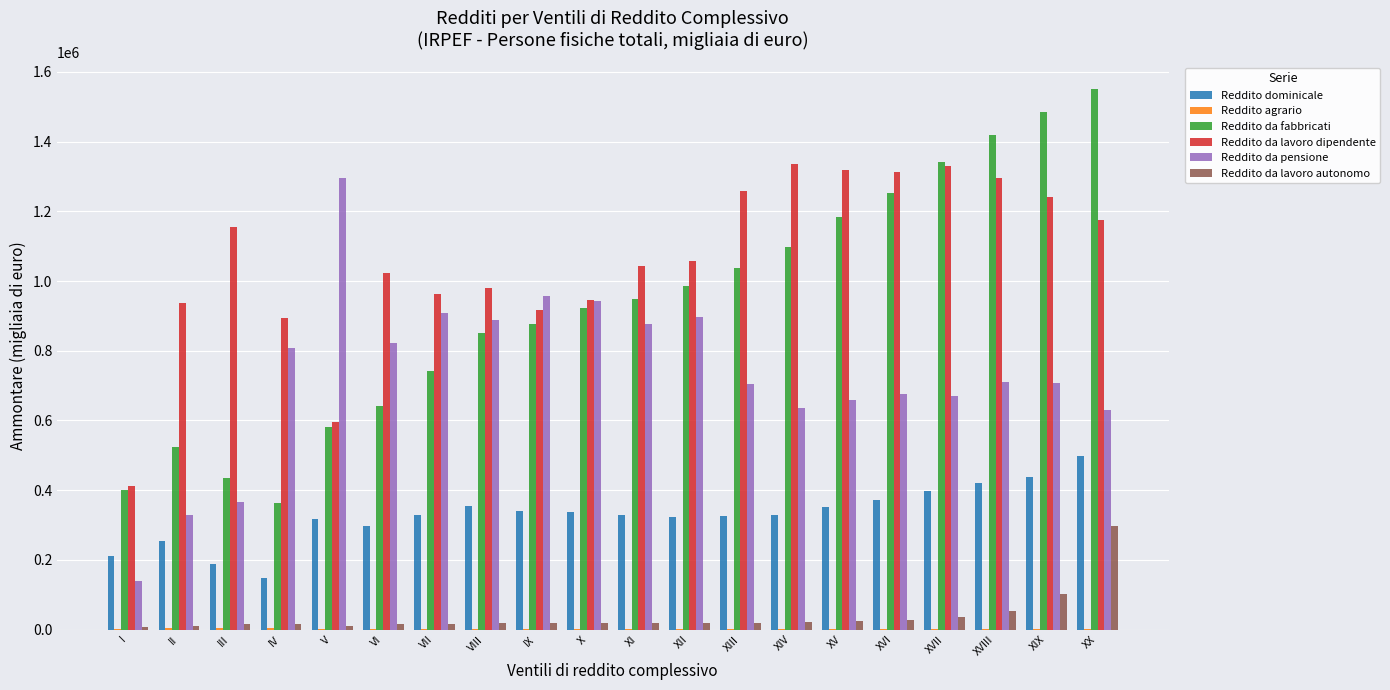

Which category has the highest value across all series?

XX